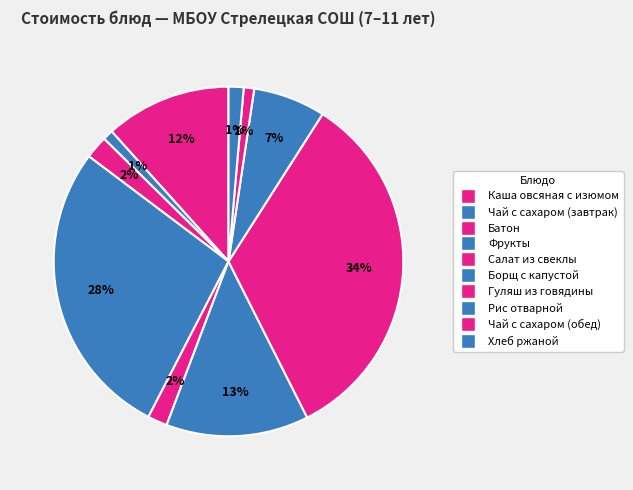

What is the change in value from Батон to Чай с сахаром (обед)?

-1.6